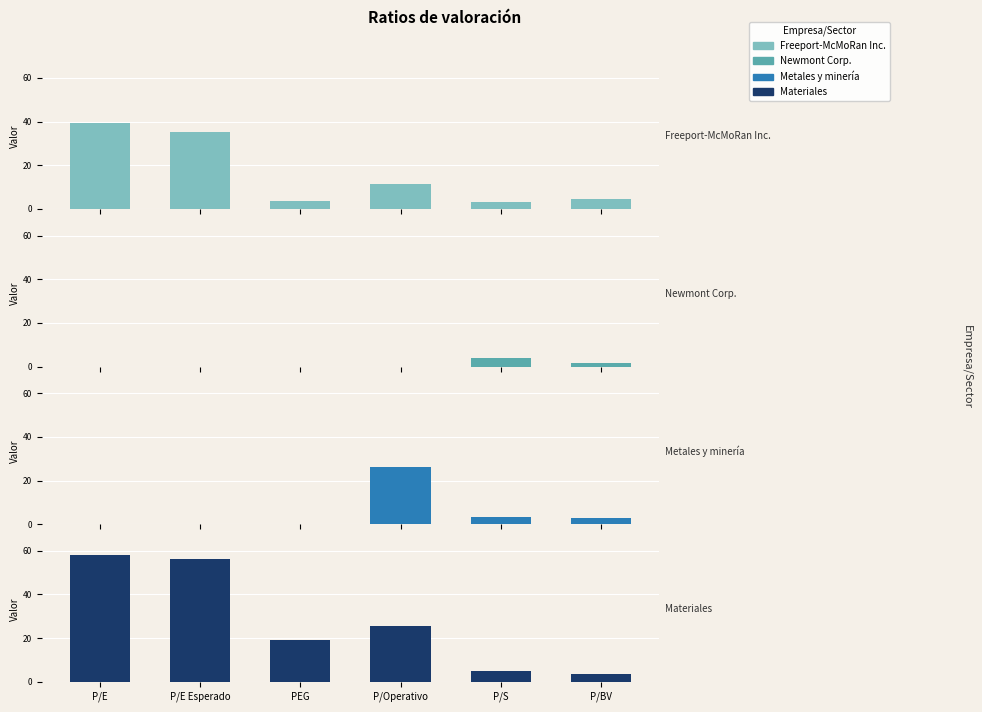

Reading left to right, extract all data points from this chart.

Freeport-McMoRan Inc.: P/E=39.2	P/E Esperado=35.4	PEG=3.7	P/Operativo=11.6	P/S=3.2	P/BV=4.3
Newmont Corp.: P/E=0.0	P/E Esperado=0.0	PEG=0.0	P/Operativo=0.0	P/S=4.0	P/BV=1.6
Metales y minería: P/E=0.0	P/E Esperado=0.0	PEG=0.0	P/Operativo=26.4	P/S=3.4	P/BV=2.6
Materiales: P/E=58.1	P/E Esperado=56.4	PEG=19.2	P/Operativo=25.7	P/S=4.8	P/BV=3.8